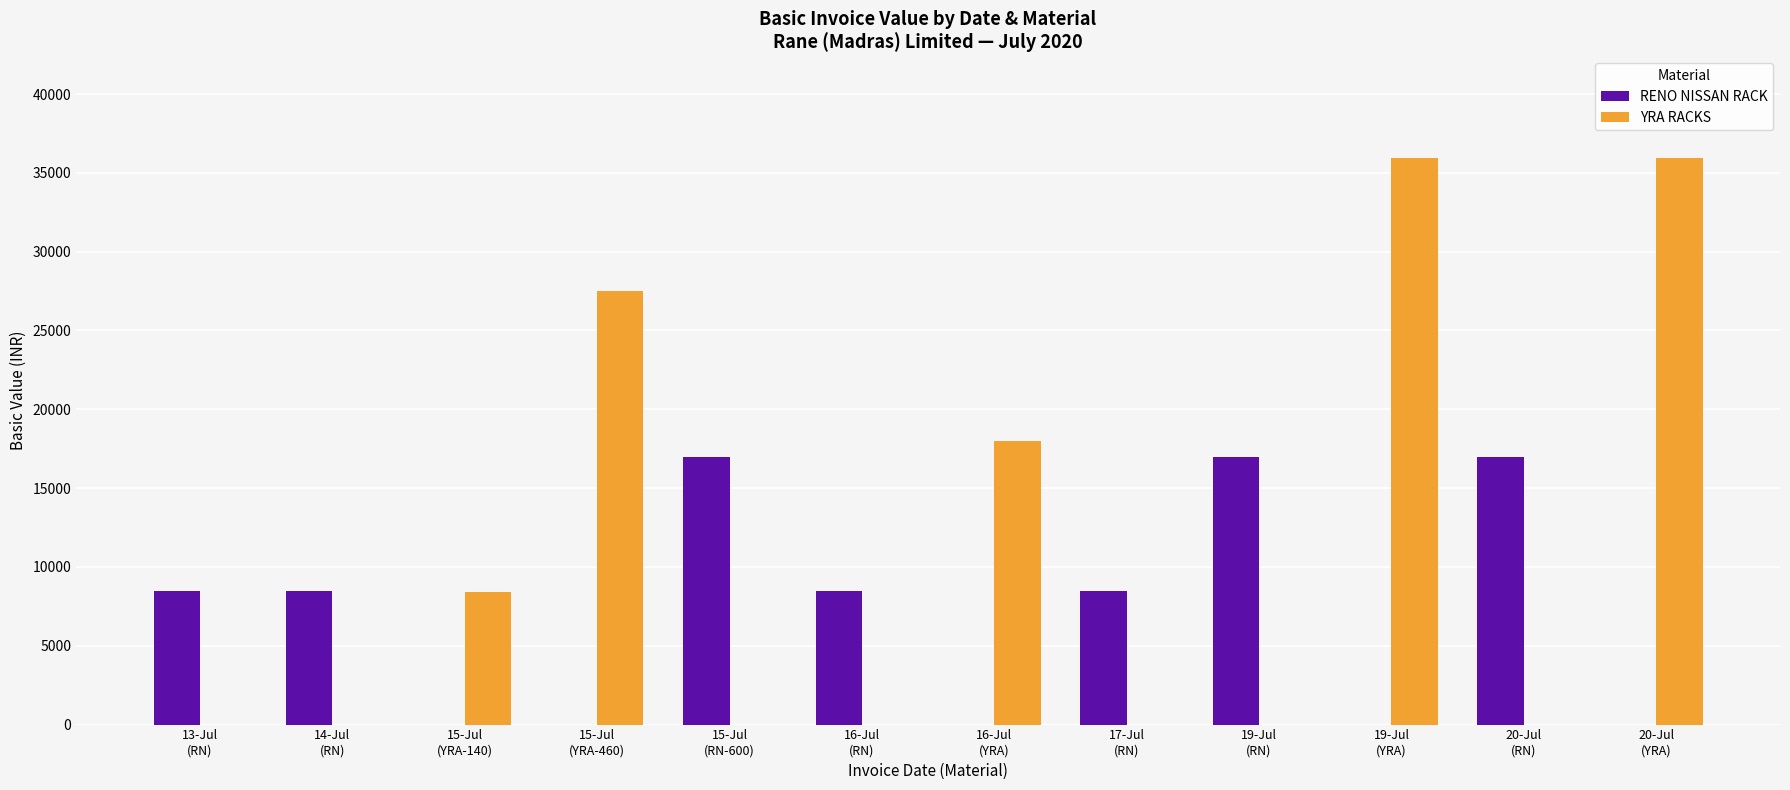

Which series has the largest range (max minus min)?

YRA RACKS